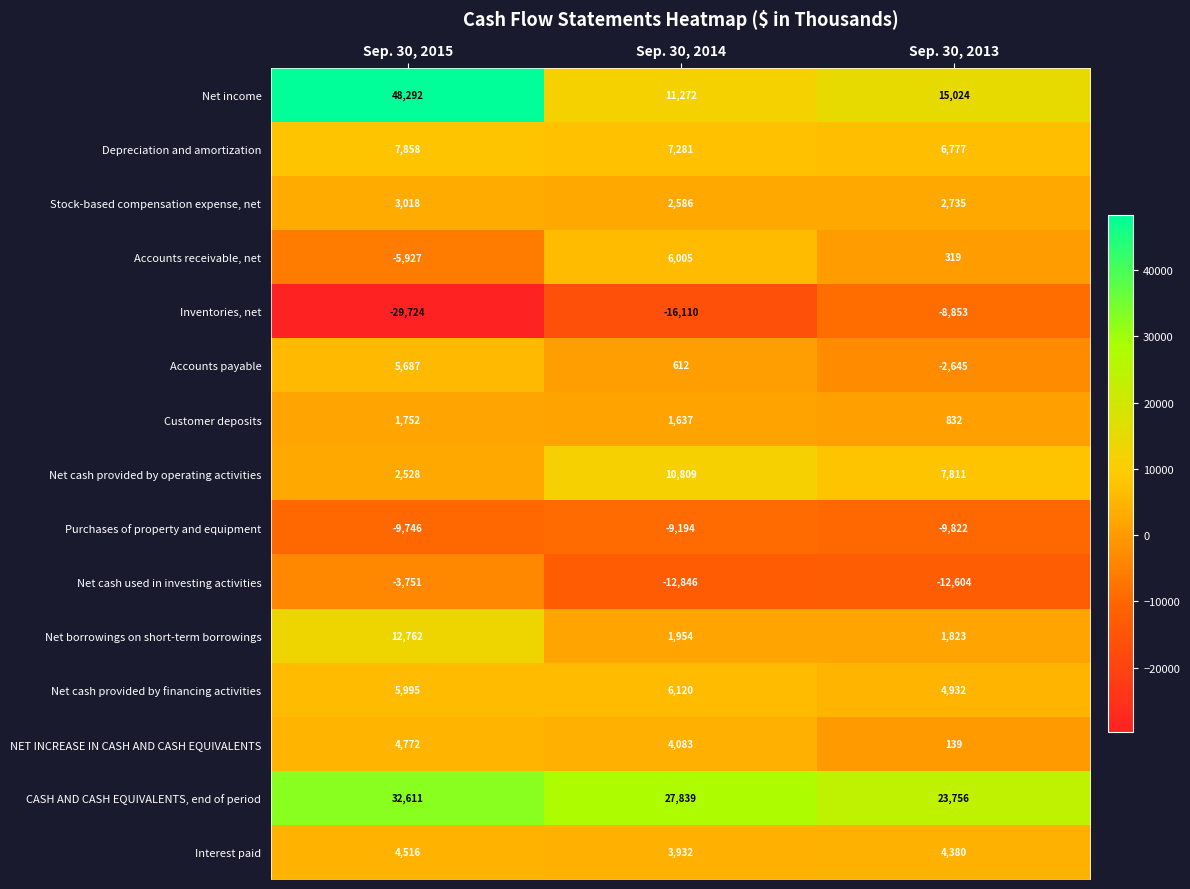

Rank the categories by Stock-based compensation expense, net value from highest to lowest.

Sep. 30, 2015, Sep. 30, 2013, Sep. 30, 2014